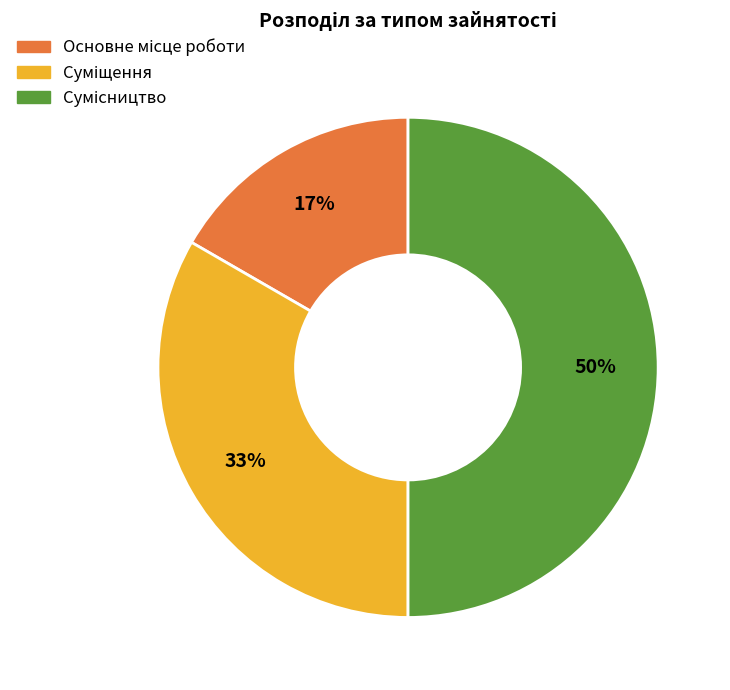

To the nearest percent, what is the average slice percentage?

33%